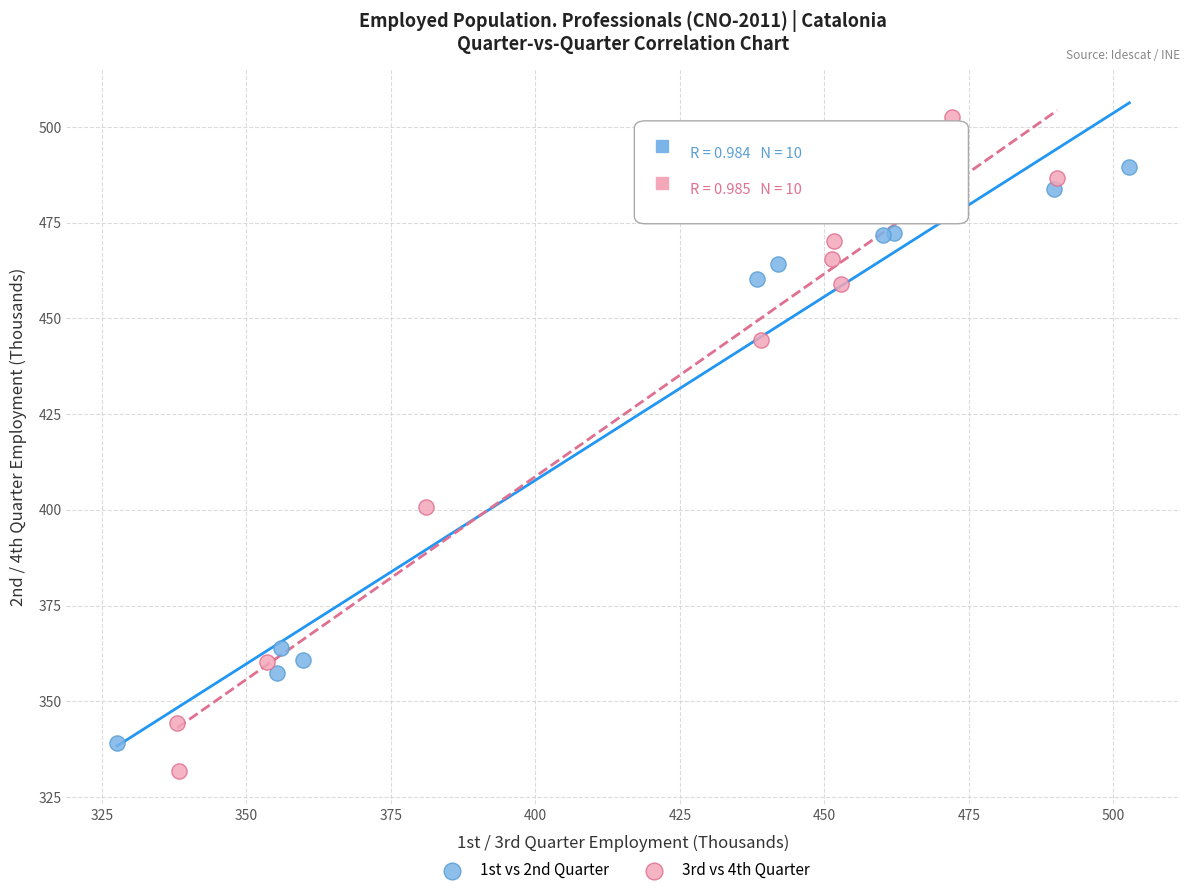

Which series has the largest Y range (max minus min)?

3rd vs 4th Quarter